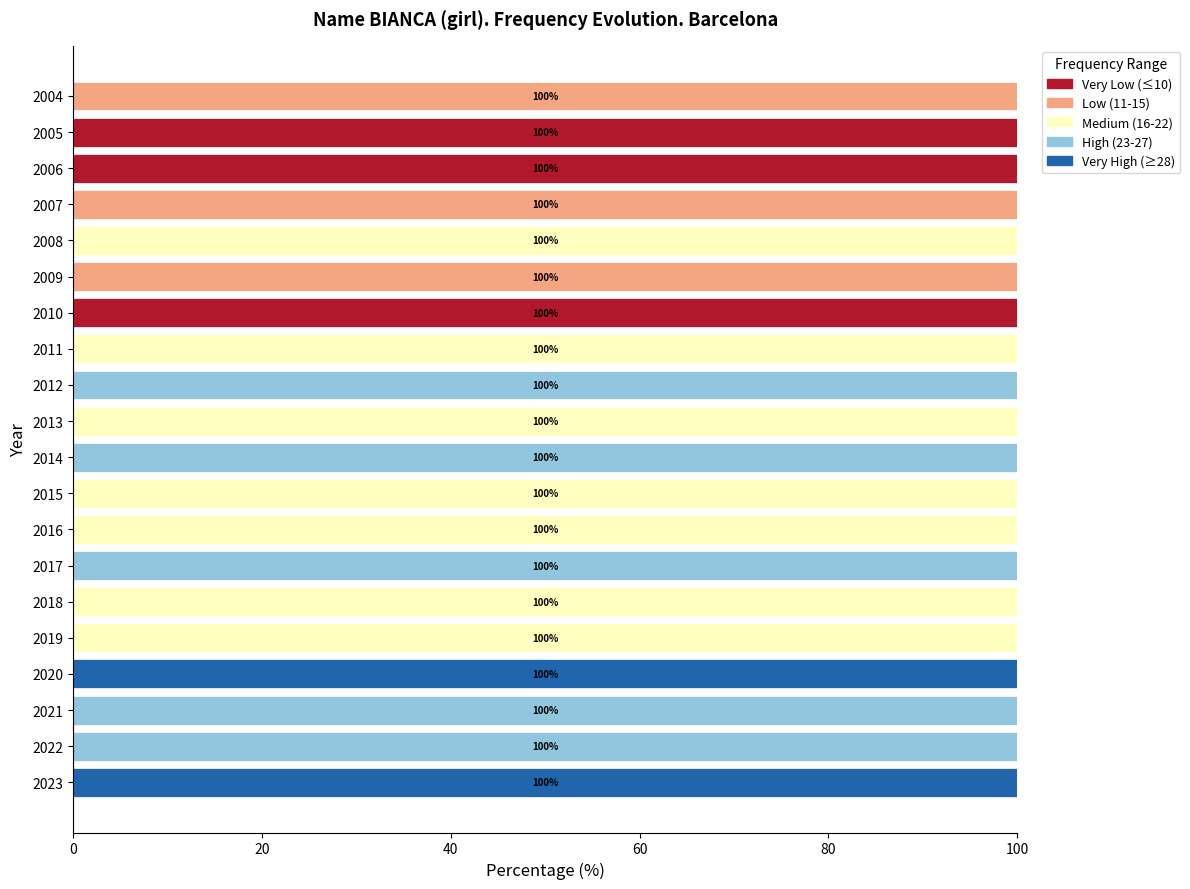

The Very Low (≤10) series shows 0 at 2008. True or false?

True